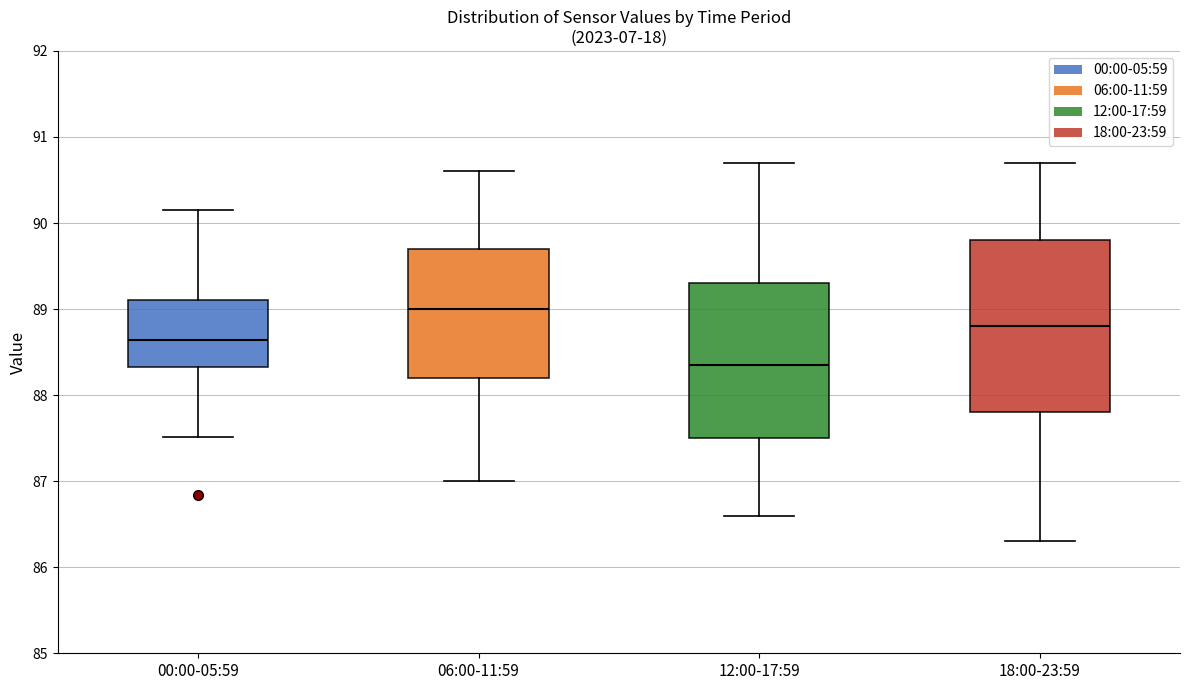

Where is the upper edge of the box for 06:00-11:59 on the y-axis? The values are not printed on the chart, so give them approximately, as read against the axis.

89.7